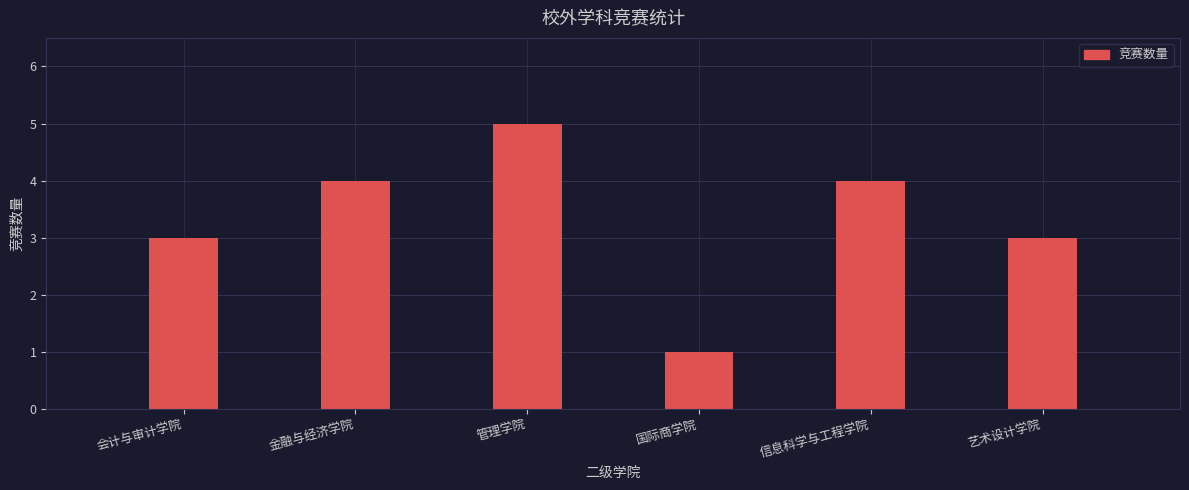

Reading left to right, list all the values displayed in this chart.

3	4	5	1	4	3